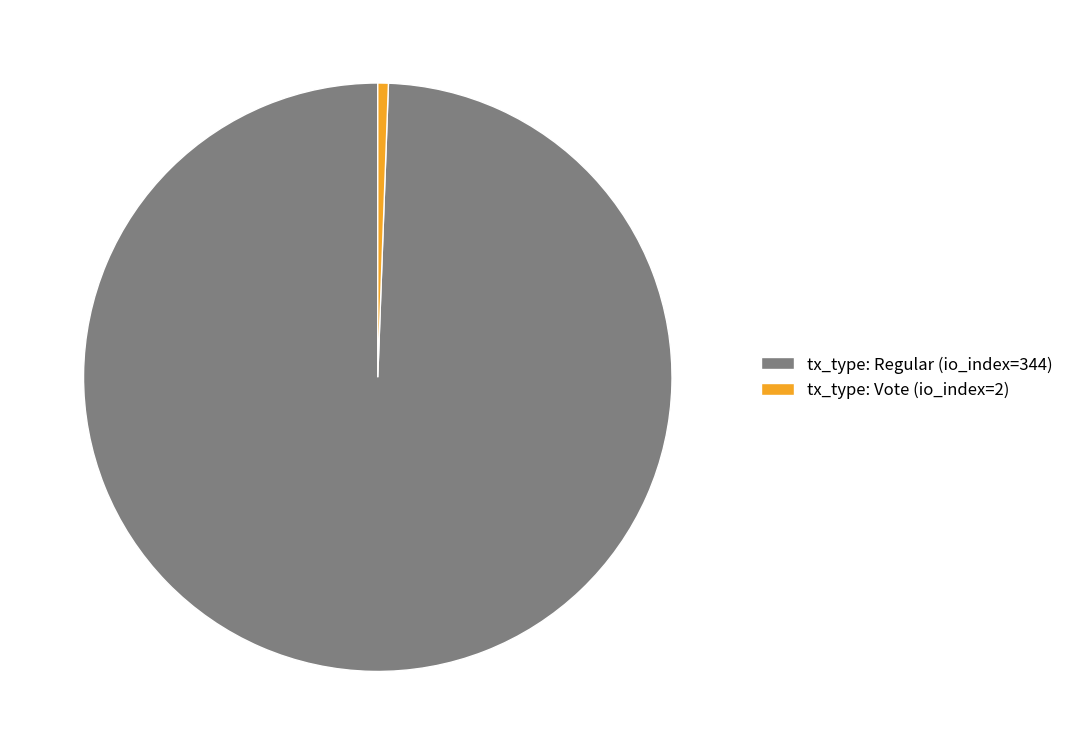

Do tx_type: Vote (io_index=2) and tx_type: Regular (io_index=344) together represent more than half of the pie?

Yes